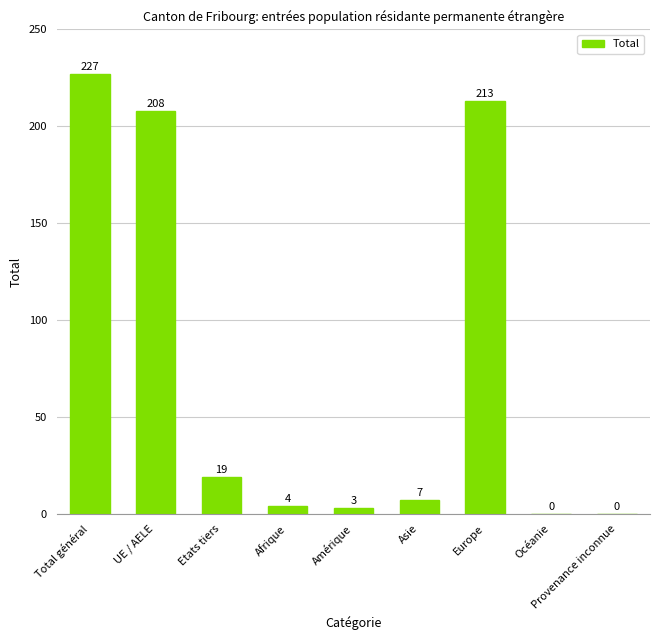

Approximately how many times larger is the value at Afrique compared to Asie?

0.6